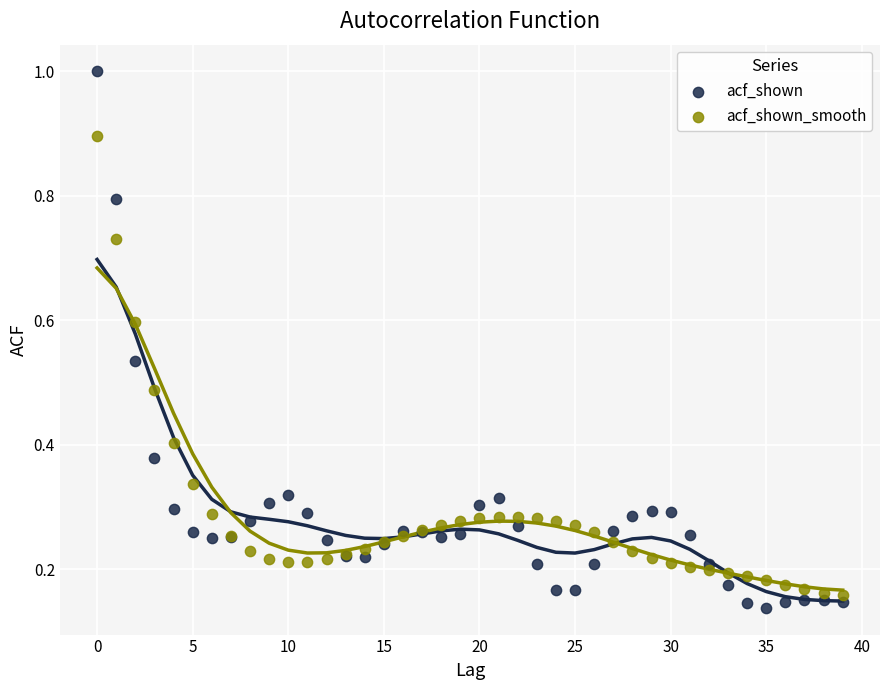

Which series has the widest spread of Y values?

acf_shown